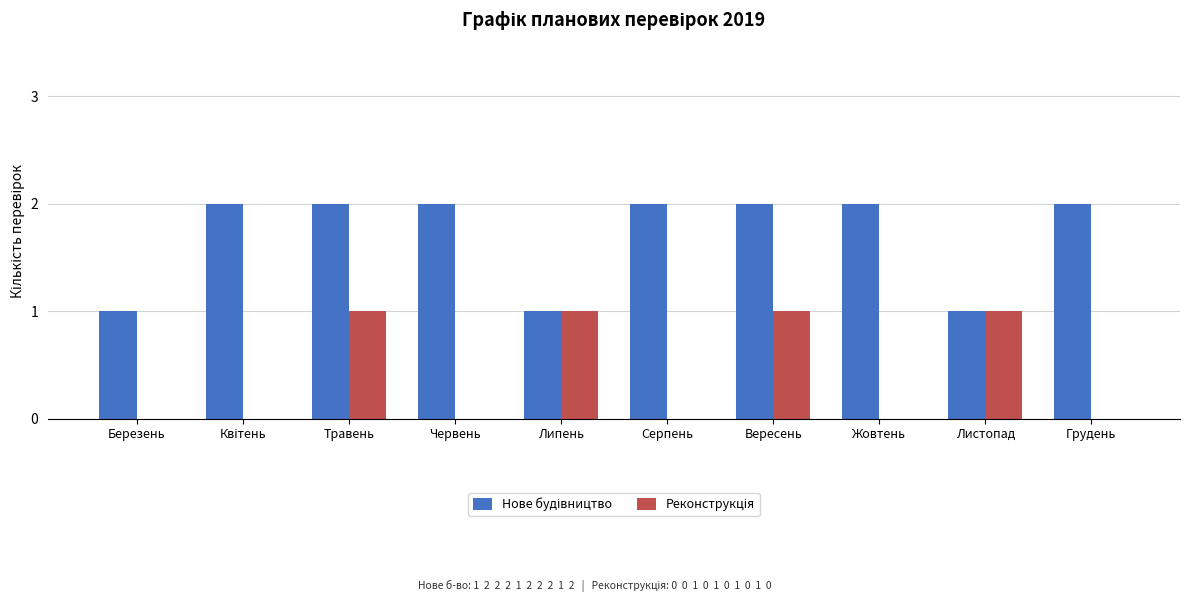

What is the total value across all series at Травень?

3